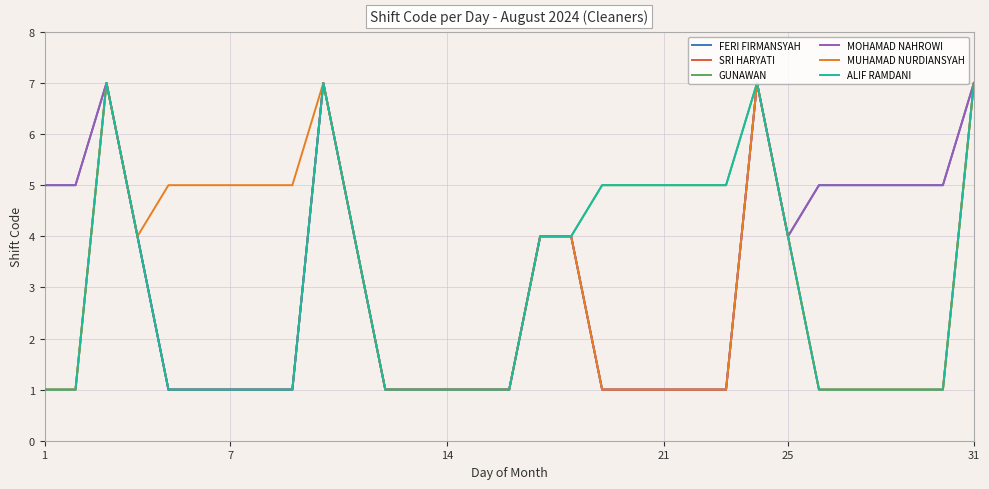

How many interior local valleys does the FERI FIRMANSYAH series have?

1